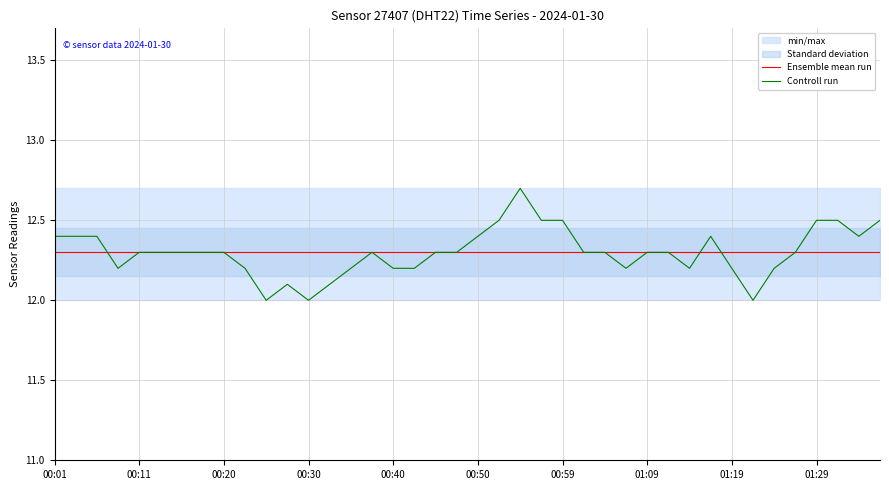

How many lines are shown in the chart?

2